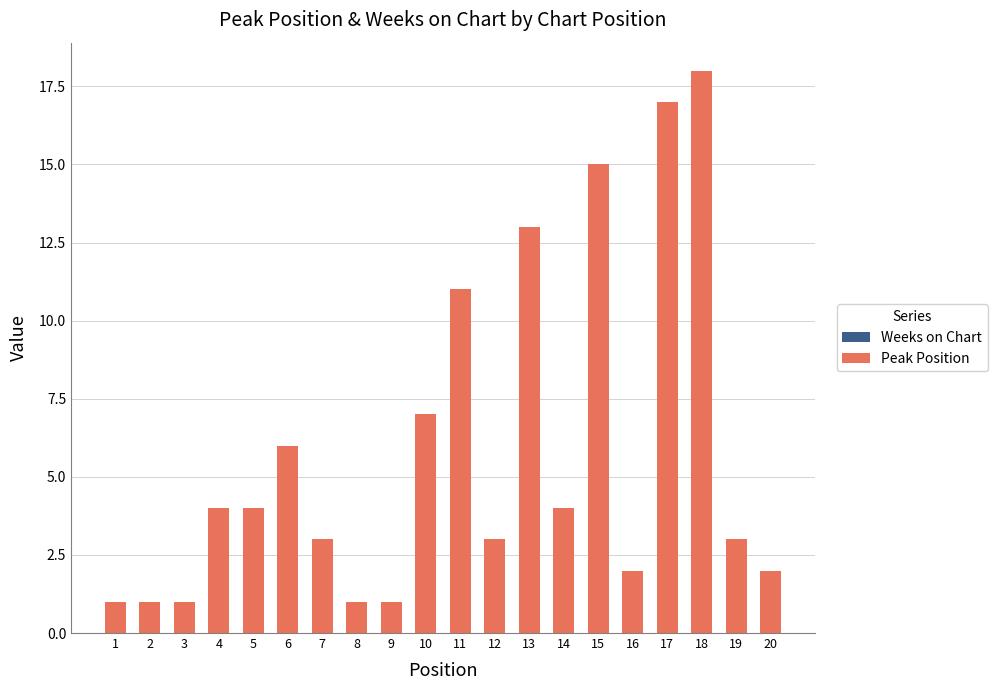

Are the bars grouped side by side (vs. stacked)?

No